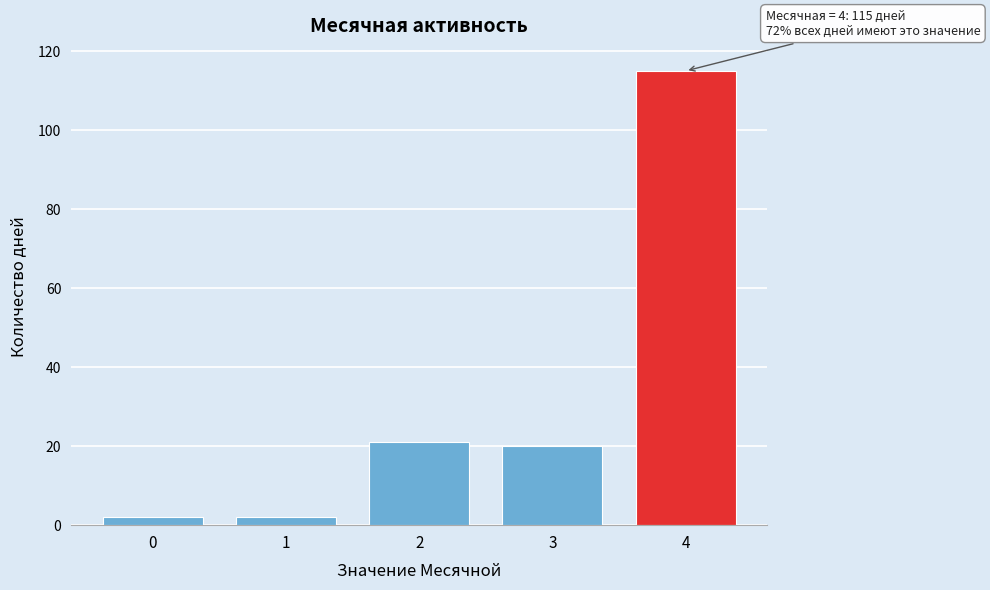

Reading right to left, transcribe all the data shown in this chart.

115	20	21	2	2